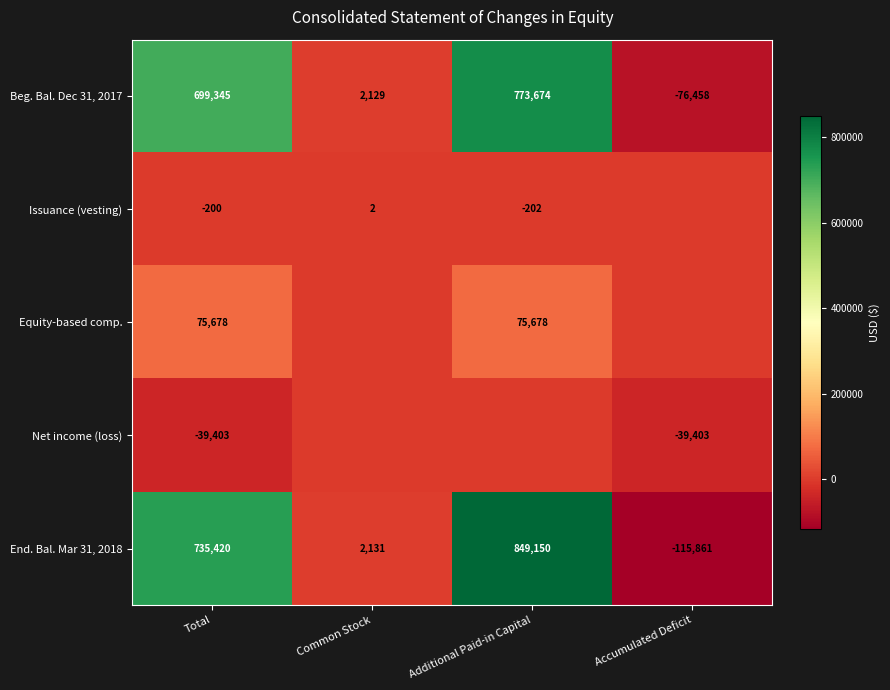

The value of Beg. Bal. Dec 31, 2017 at Common Stock is 2129. True or false?

True